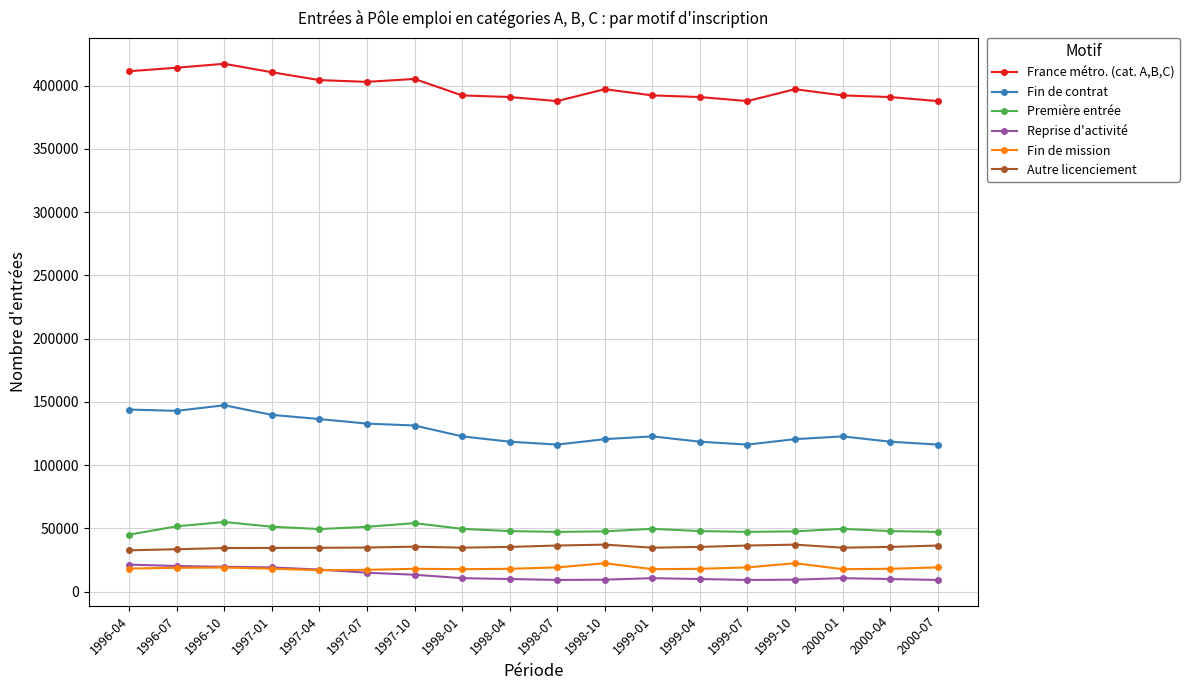

Which series has the largest range (max minus min)?

Fin de contrat